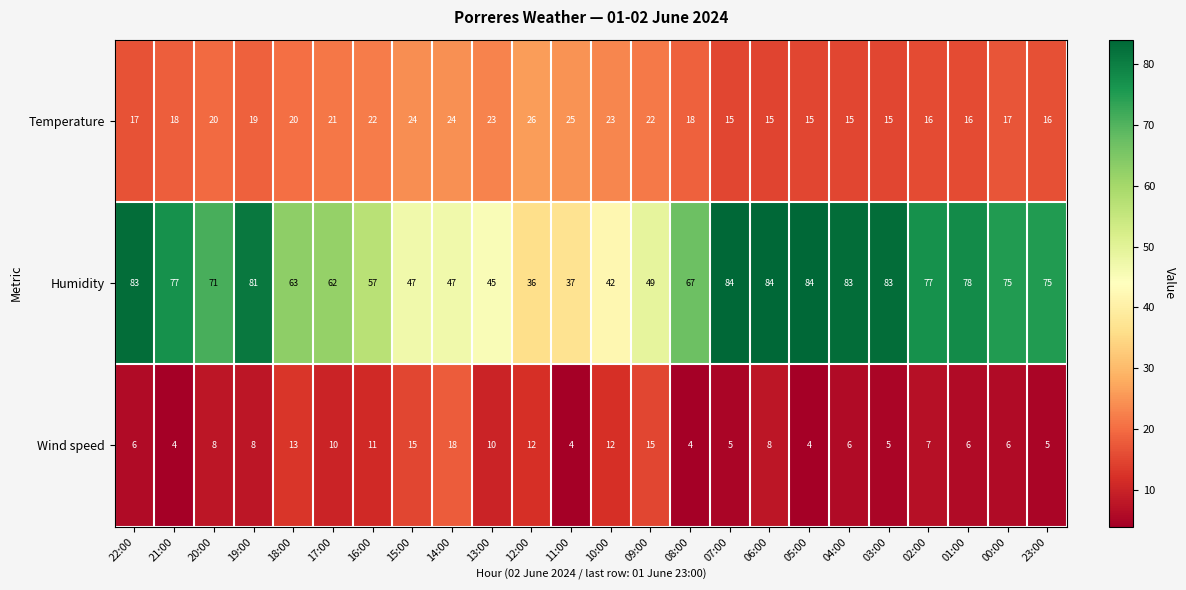

What is the smallest value displayed?

4